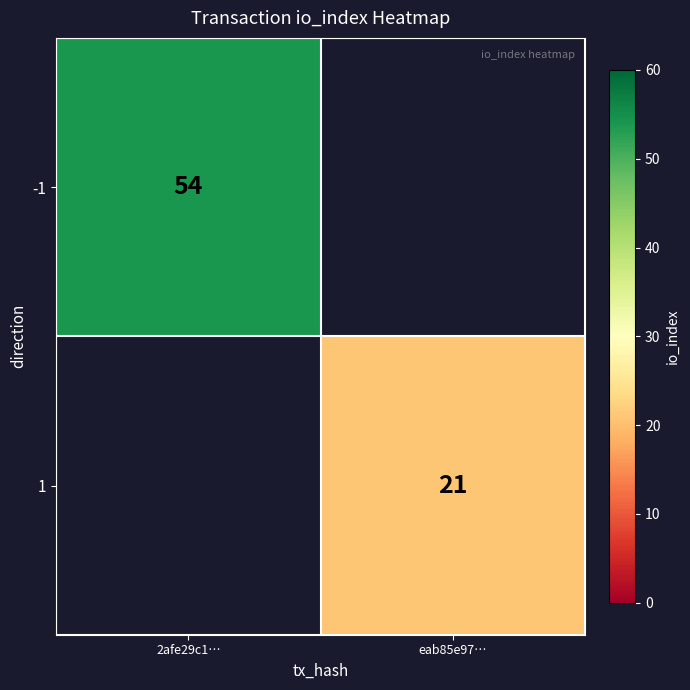

Is it true that 1 equals 37.6 at eab85e97…?

False